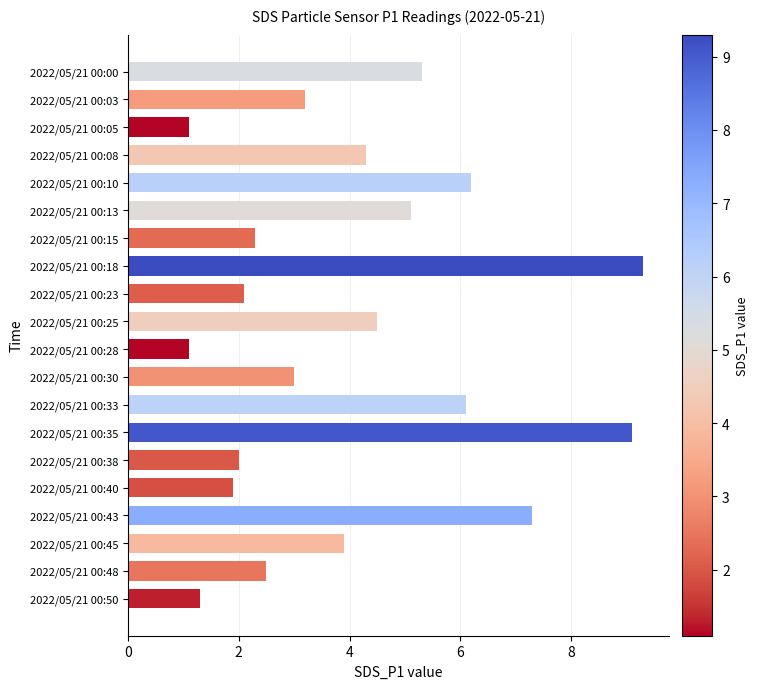

Reading bottom to top, transcribe all the data shown in this chart.

1.3	2.5	3.9	7.3	1.9	2.0	9.1	6.1	3.0	1.1	4.5	2.1	9.3	2.3	5.1	6.2	4.3	1.1	3.2	5.3